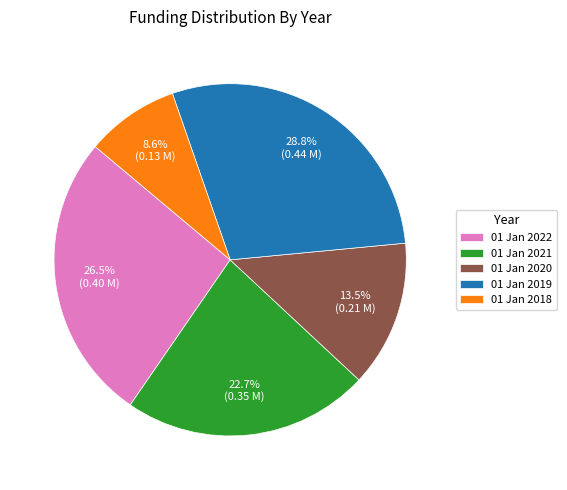

Which slice is the largest?

01 Jan 2019